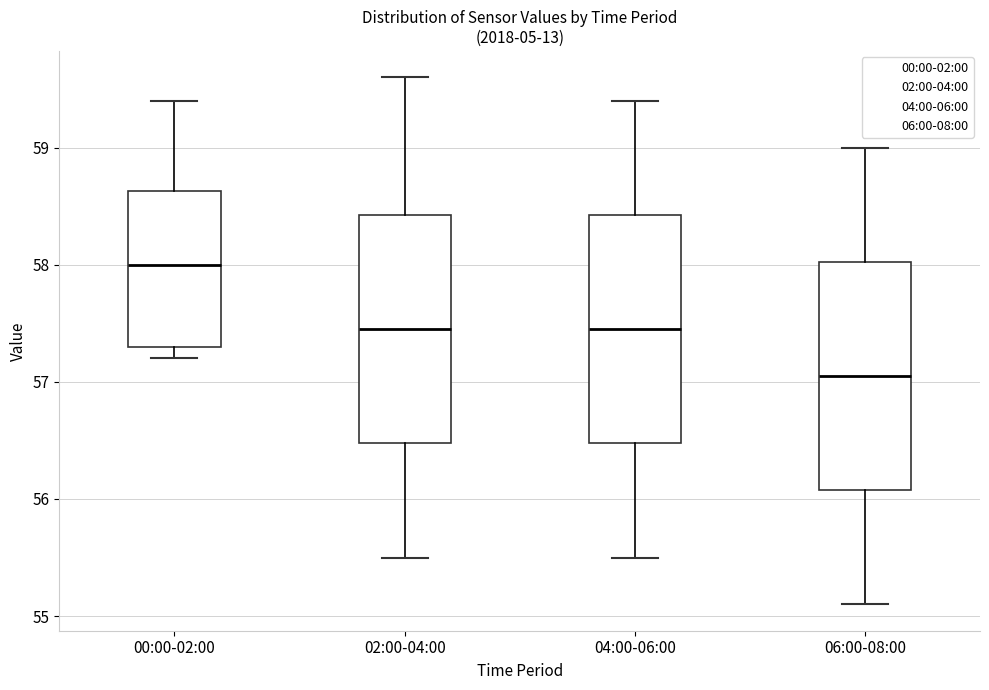

Where is the lower edge of the box for 04:00-06:00 on the y-axis? The values are not printed on the chart, so give them approximately, as read against the axis.

56.5